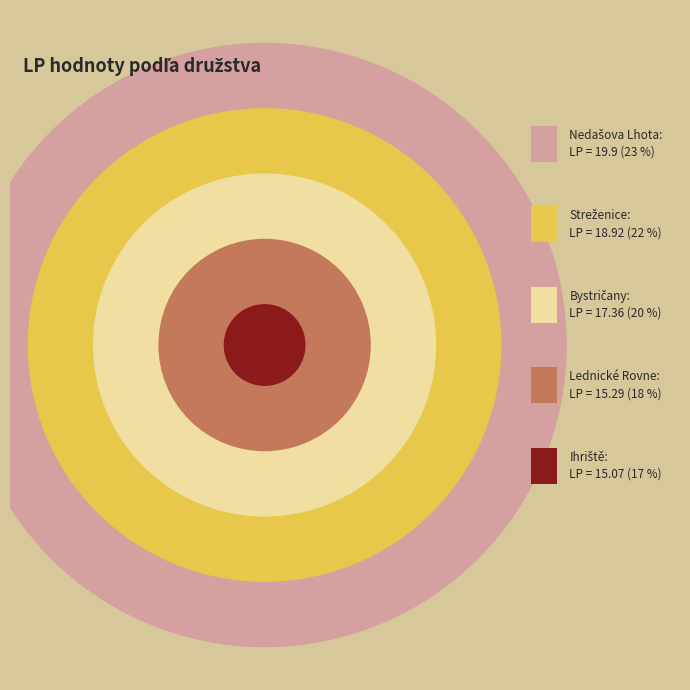

What is the change in value from Ihriště to Bystričany?

+2.3